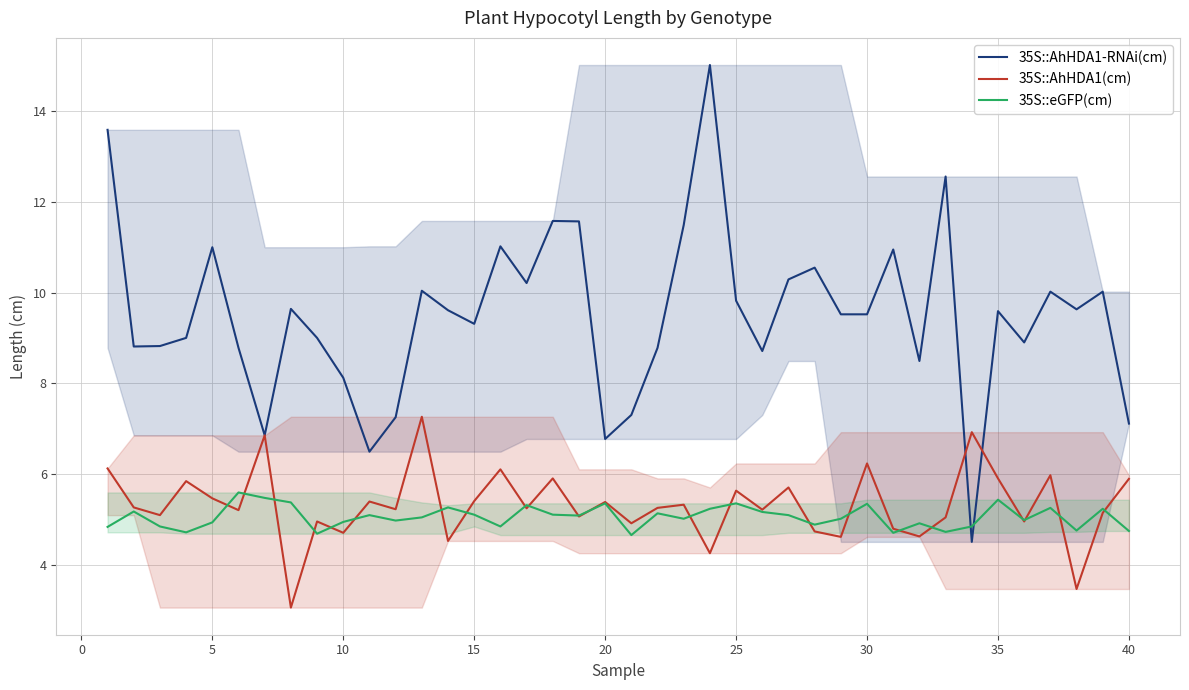

At how many categories does at least one series exceed 6?

40